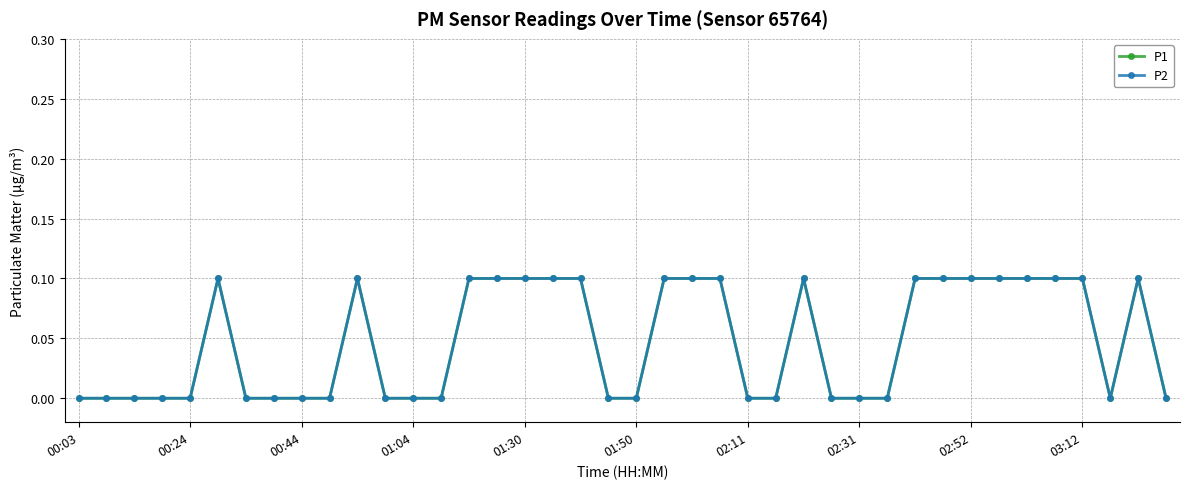

How many P1 values are between 0 and 1?

40